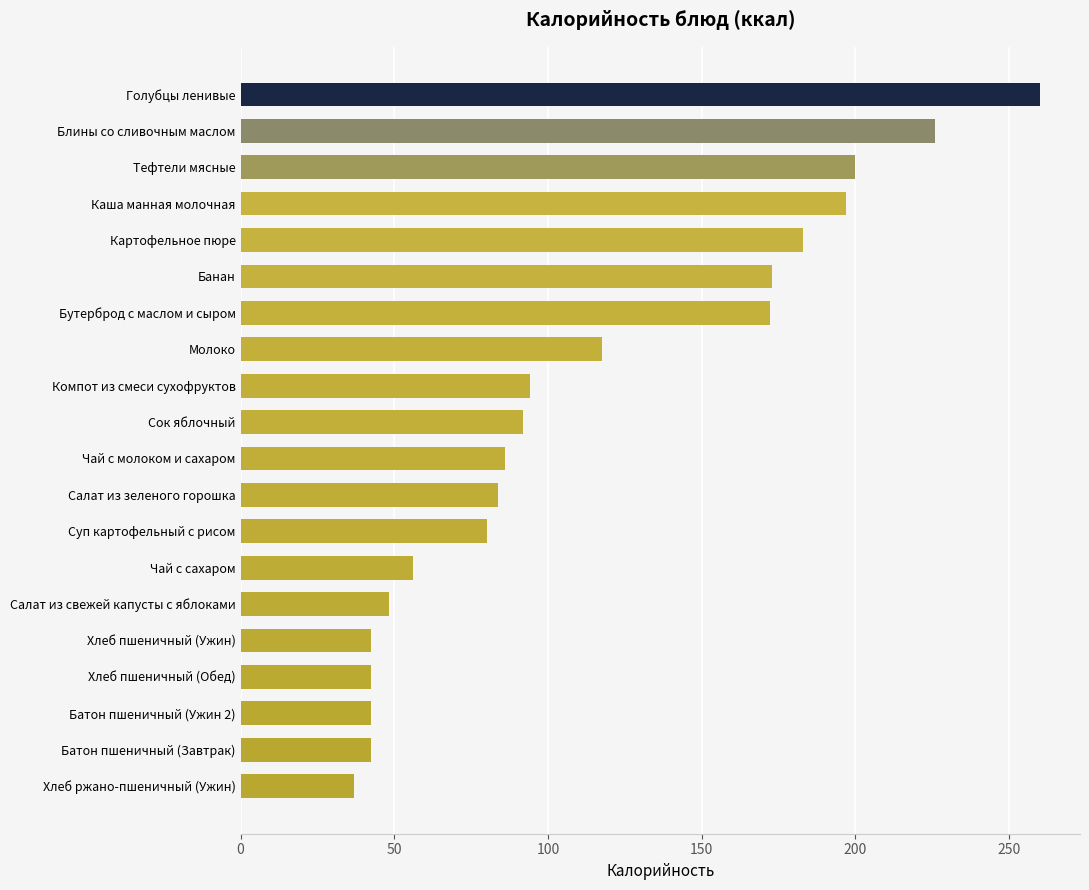

Are the bars grouped side by side (vs. stacked)?

No